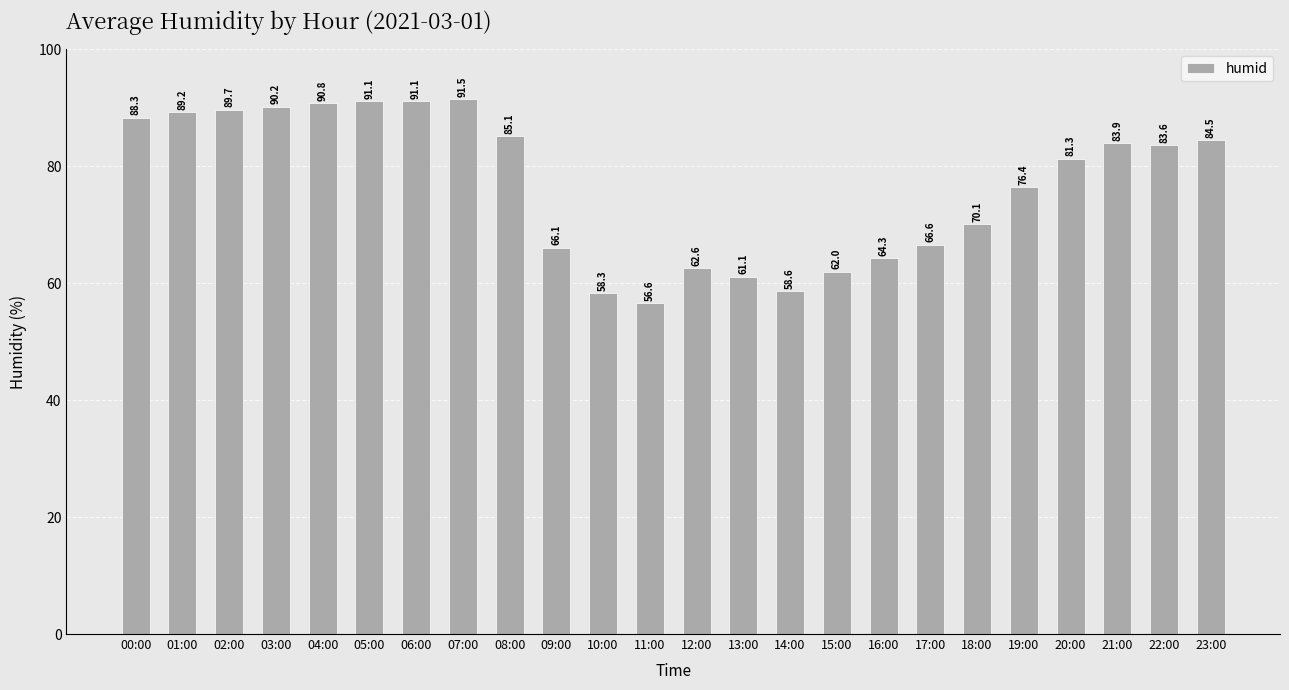

What is the value of the 22nd bar from the left?

83.9